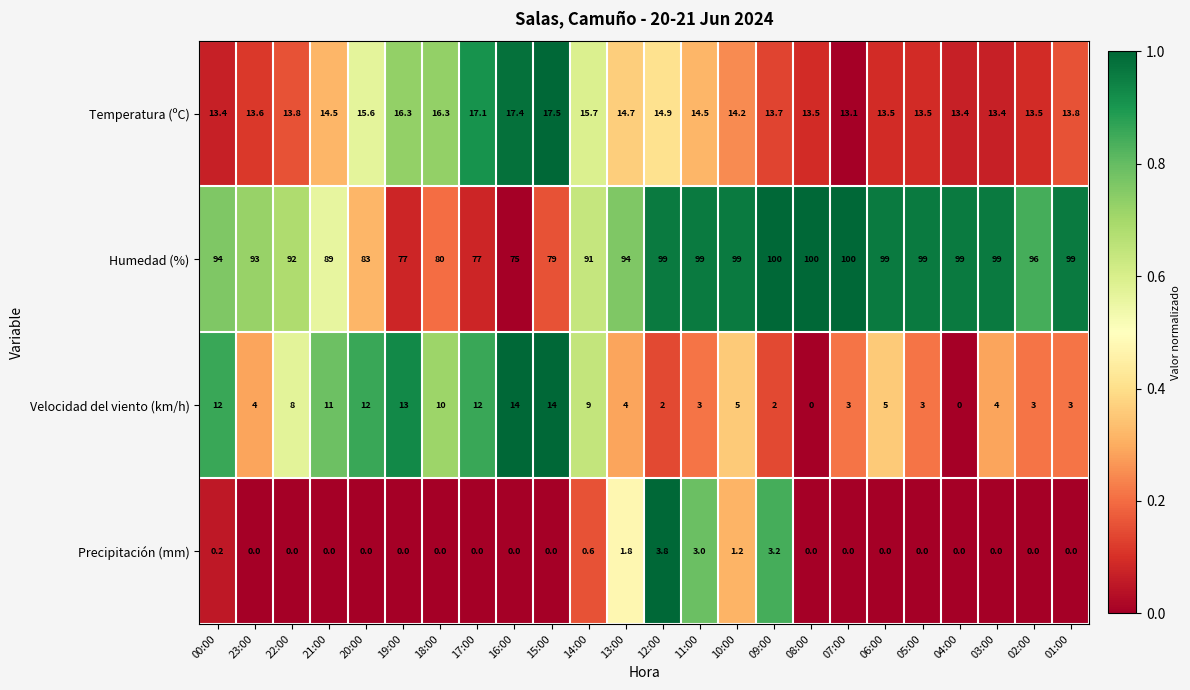

What is the spread (max minus min) of values at 02:00?

96.0